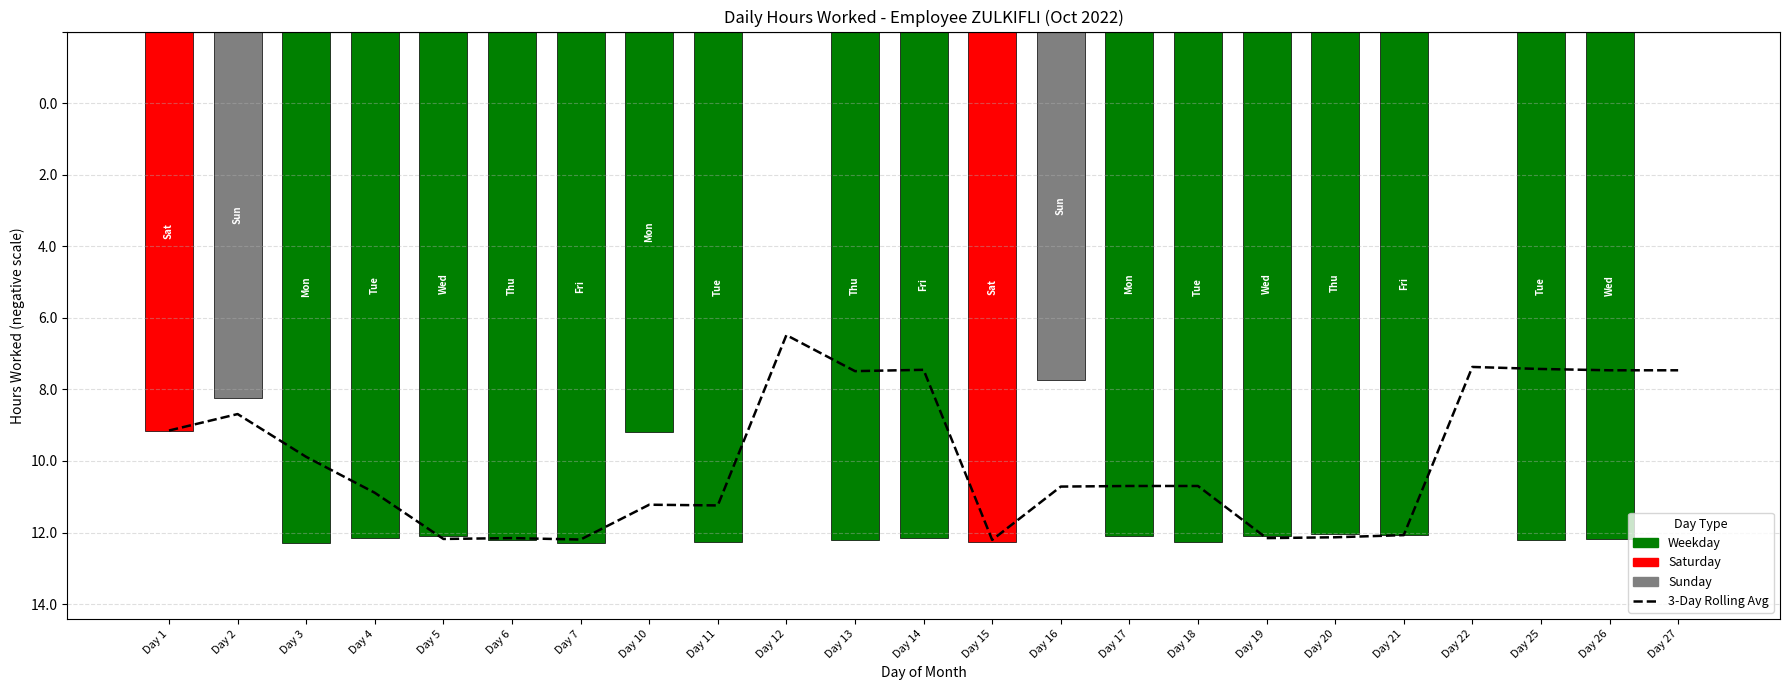

Is it true that the value at Day 10 is -3.6?

False